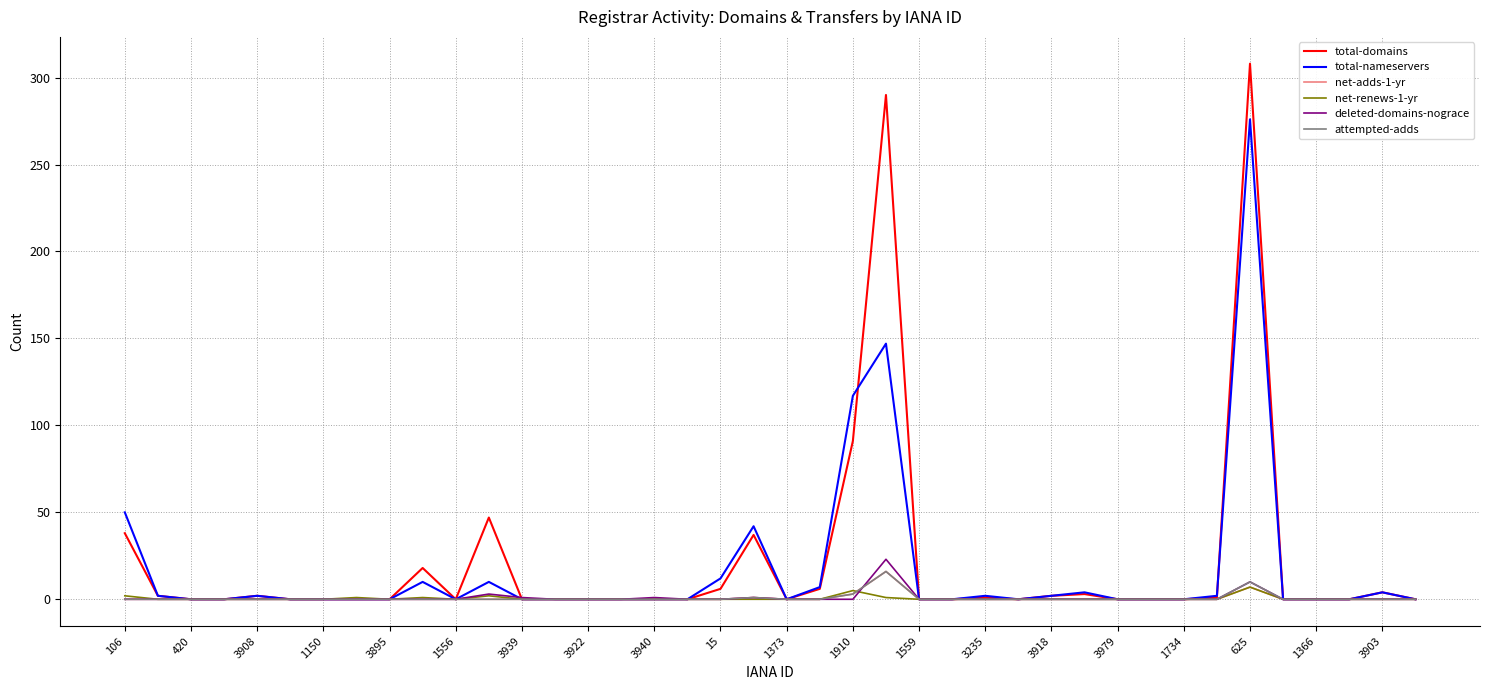

What is the maximum value shown in the chart?

308